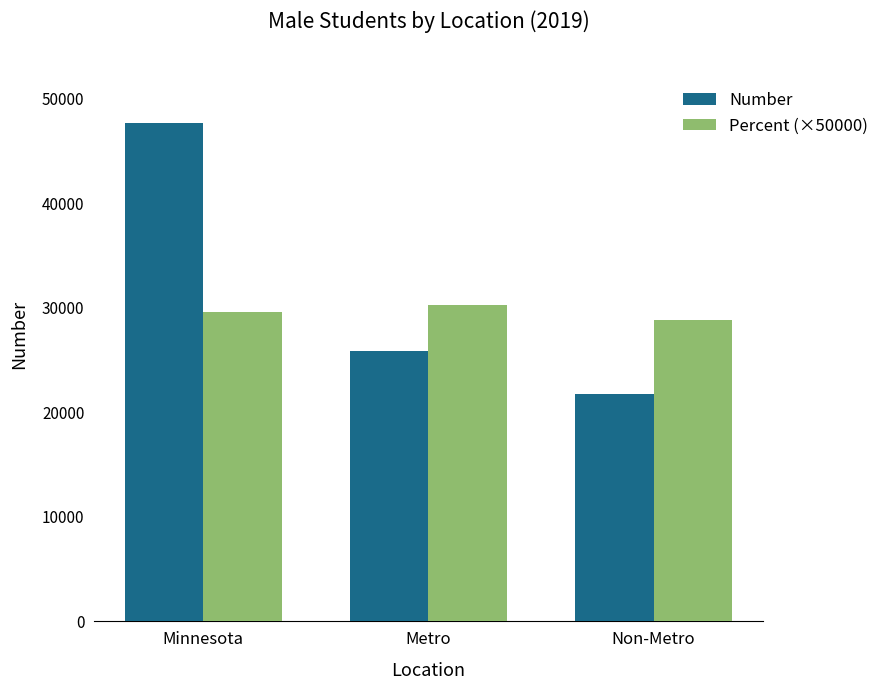

At which label does Number reach its minimum?

Non-Metro